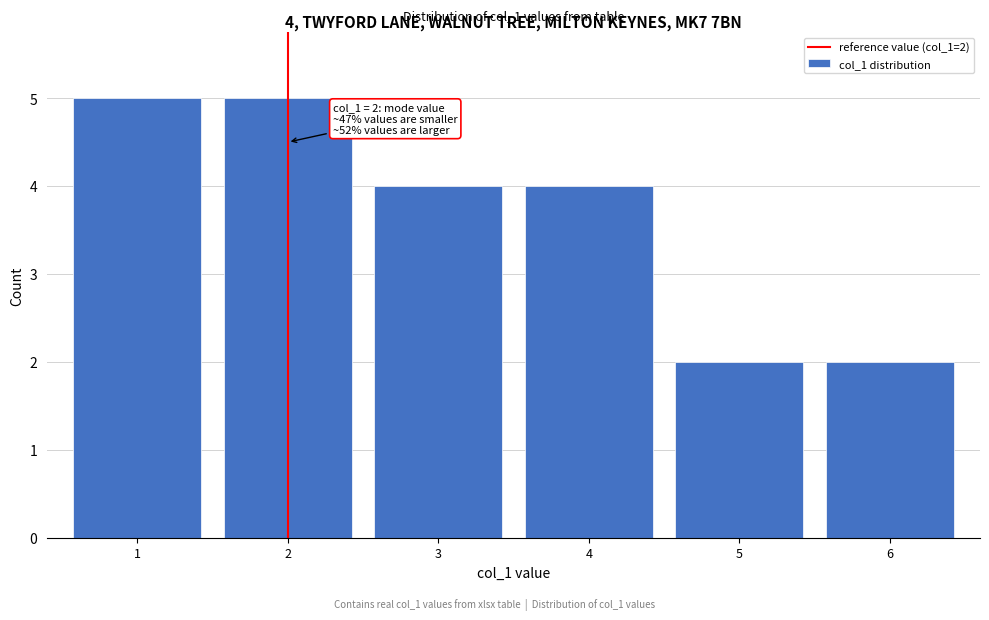

Reading left to right, what are all the values shown in this chart?

1=5	2=5	3=4	4=4	5=2	6=2